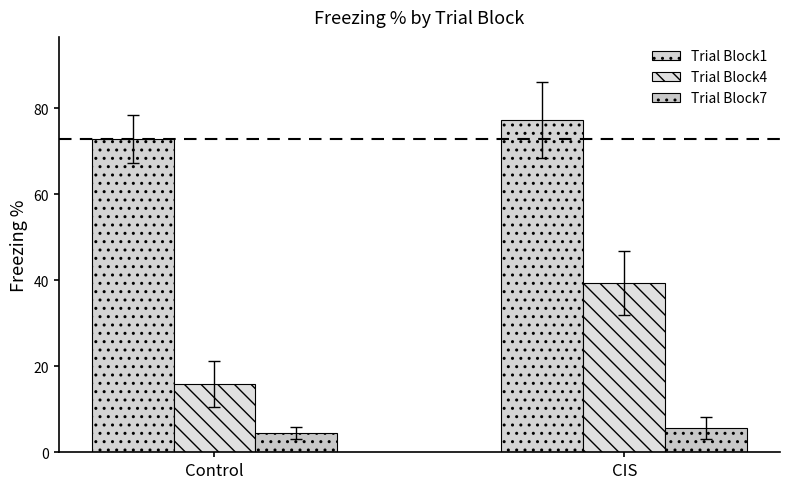

List the labels in order of Trial Block1 value, largest first.

CIS, Control